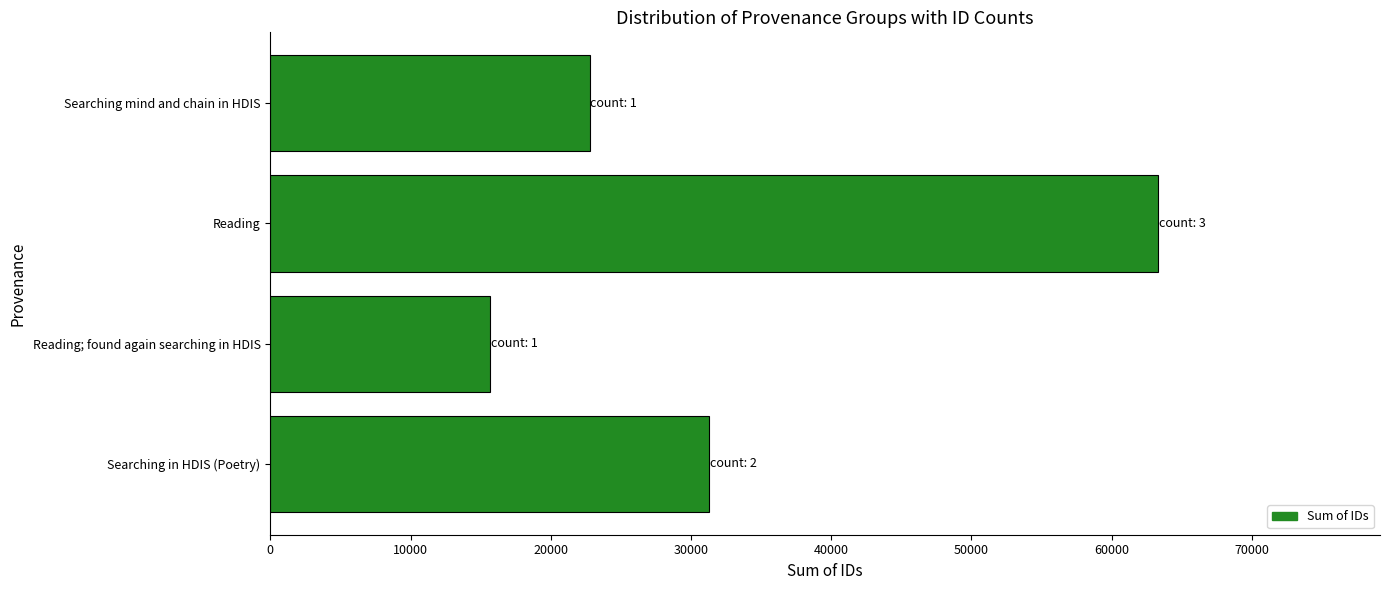

Where is the data nearest to the value 39499?

Searching in HDIS (Poetry)